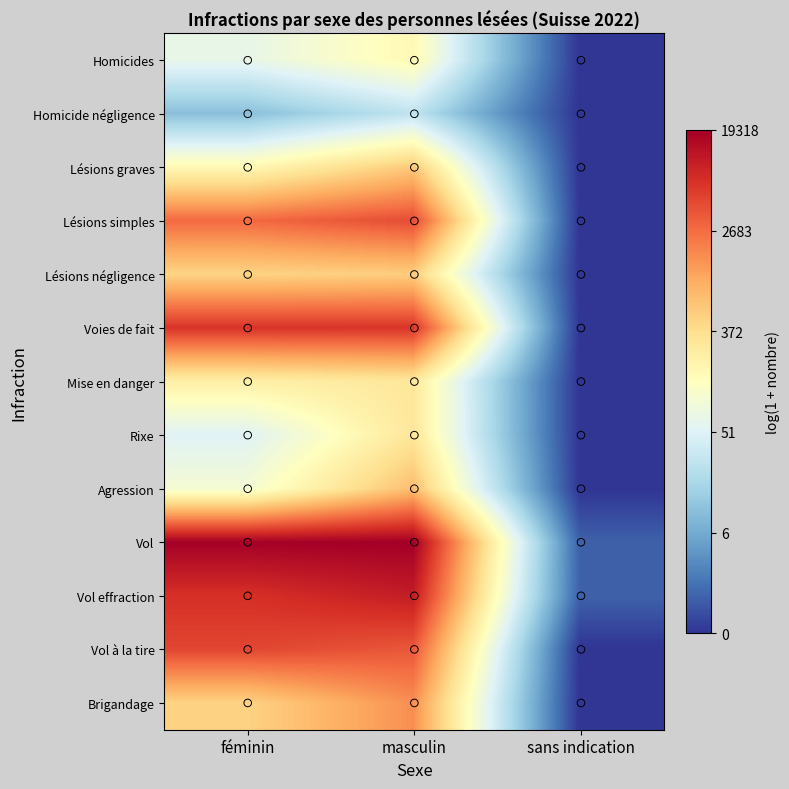

Which series has the largest total across all categories?

Vol